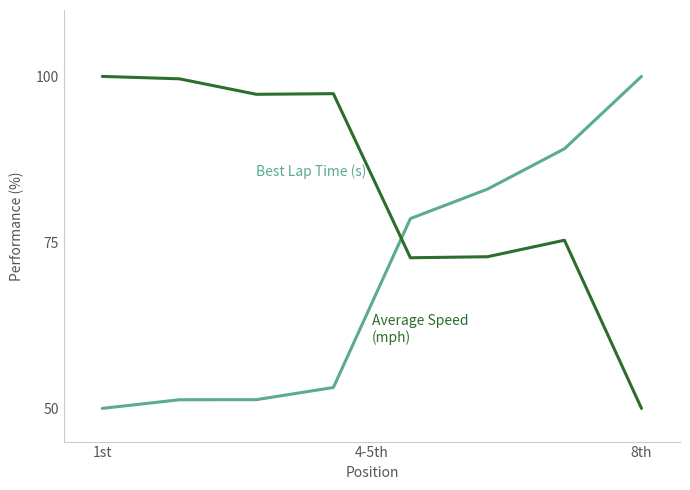

What is the greatest value displayed?

100.0